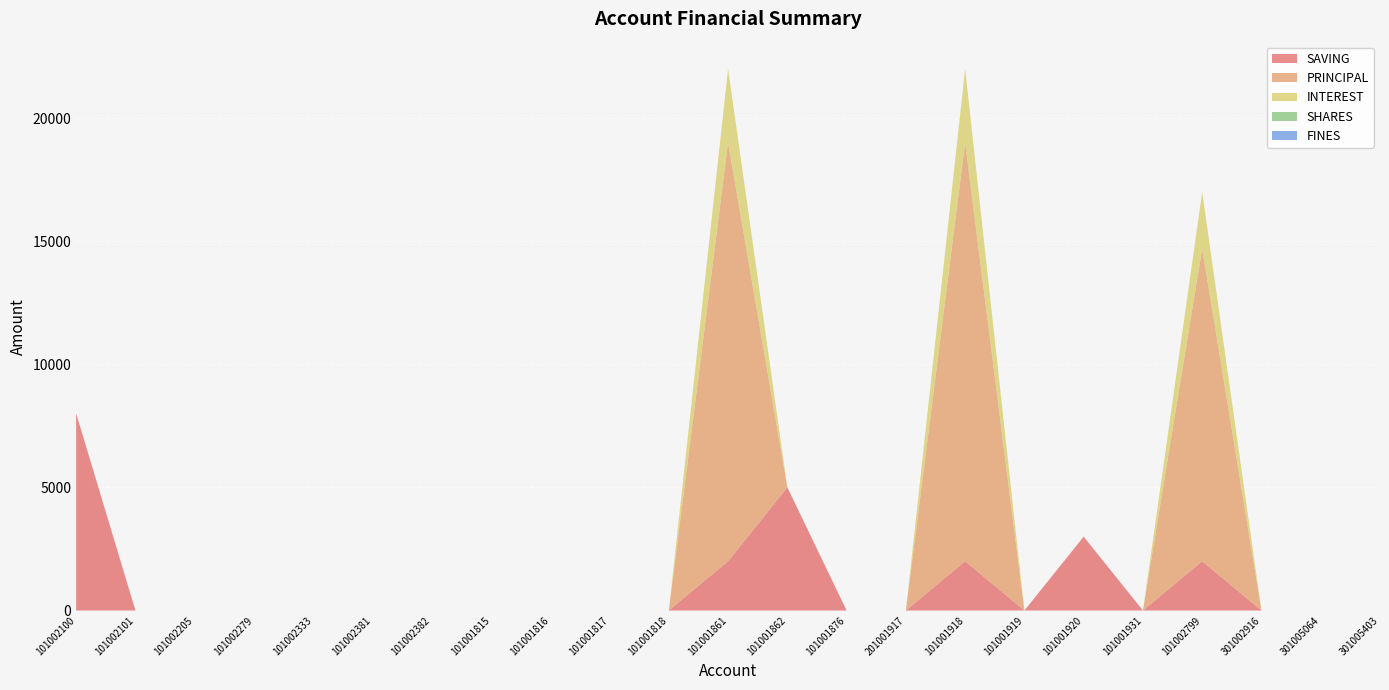

Reading left to right, what are all the values shown in this chart?

SAVING: 8000	0	0	0	0	0	0	0	0	0	0	2000	5000	0	0	2000	0	3000	0	2000	0	0	0
PRINCIPAL: 0	0	0	0	0	0	0	0	0	0	0	17000	0	0	0	17000	0	0	0	12700	0	0	0
INTEREST: 0	0	0	0	0	0	0	0	0	0	0	3000	0	0	0	3000	0	0	0	2300	0	0	0
SHARES: 0	0	0	0	0	0	0	0	0	0	0	0	0	0	0	0	0	0	0	0	0	0	0
FINES: 0	0	0	0	0	0	0	0	0	0	0	0	0	0	0	0	0	0	0	0	0	0	0